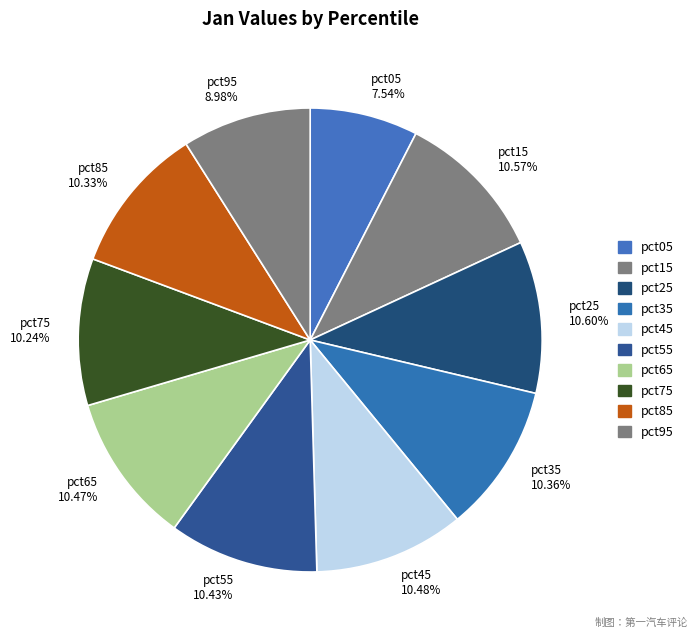

What percentage is the pct75 slice, to the nearest percent?

10%